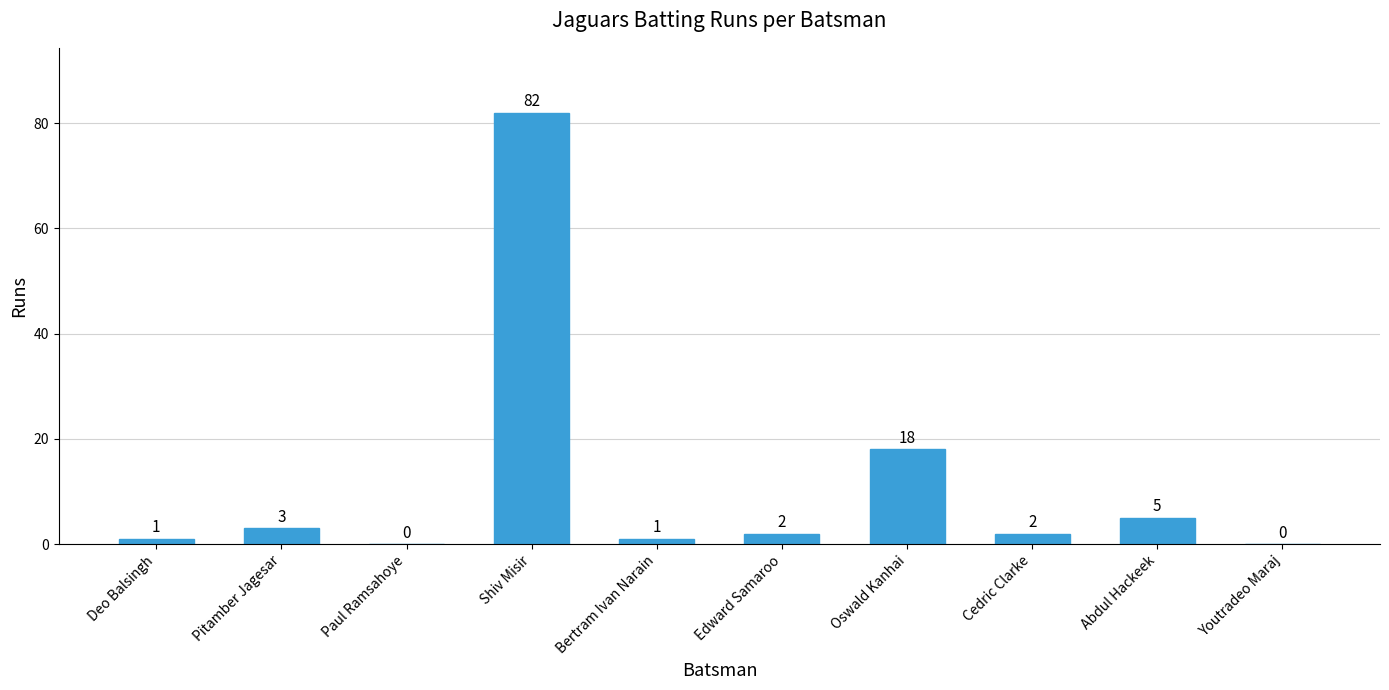

The chart shows a value of 2 at Abdul Hackeek. True or false?

False